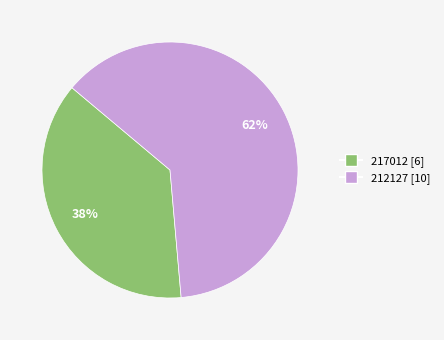

To the nearest percent, what is the average slice percentage?

50%